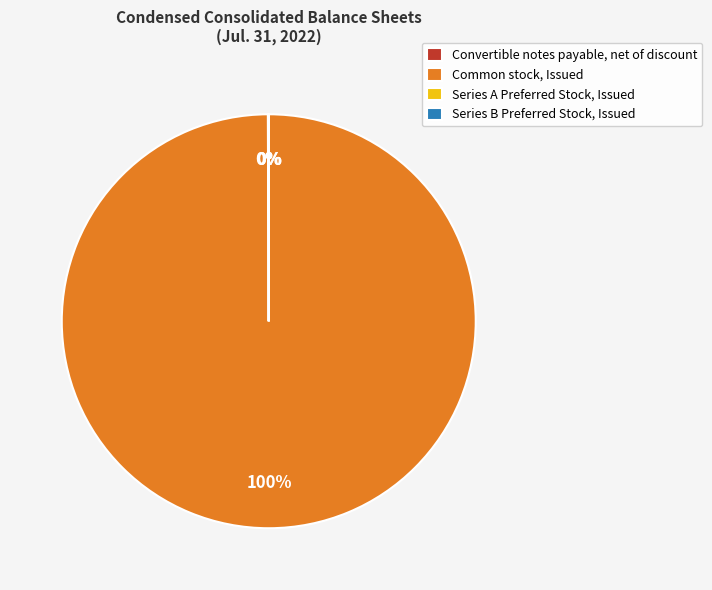

Which slice is the largest?

Common stock, Issued